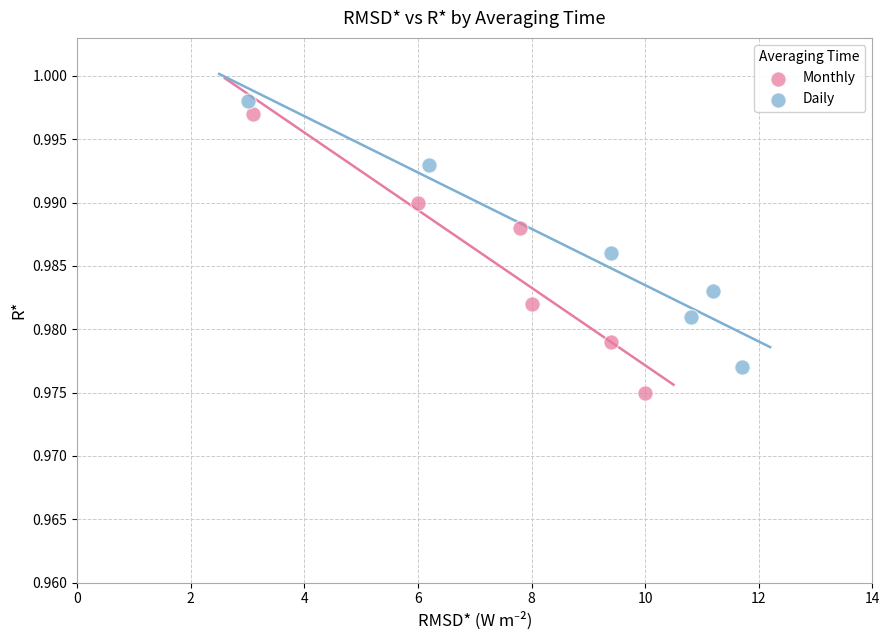

Which series contains the lowest Y value?

Monthly